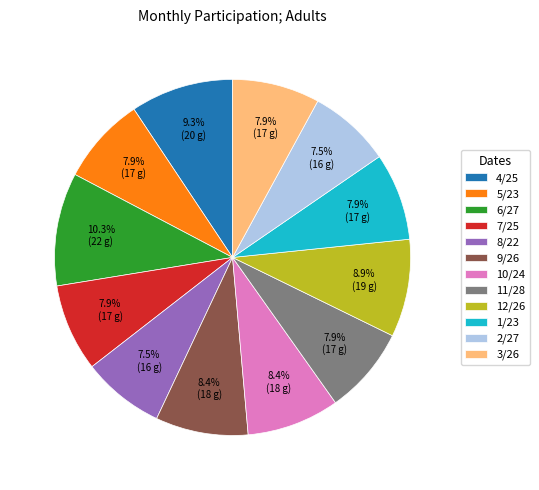

To the nearest percent, what percentage of the pie is 7/25?

8%